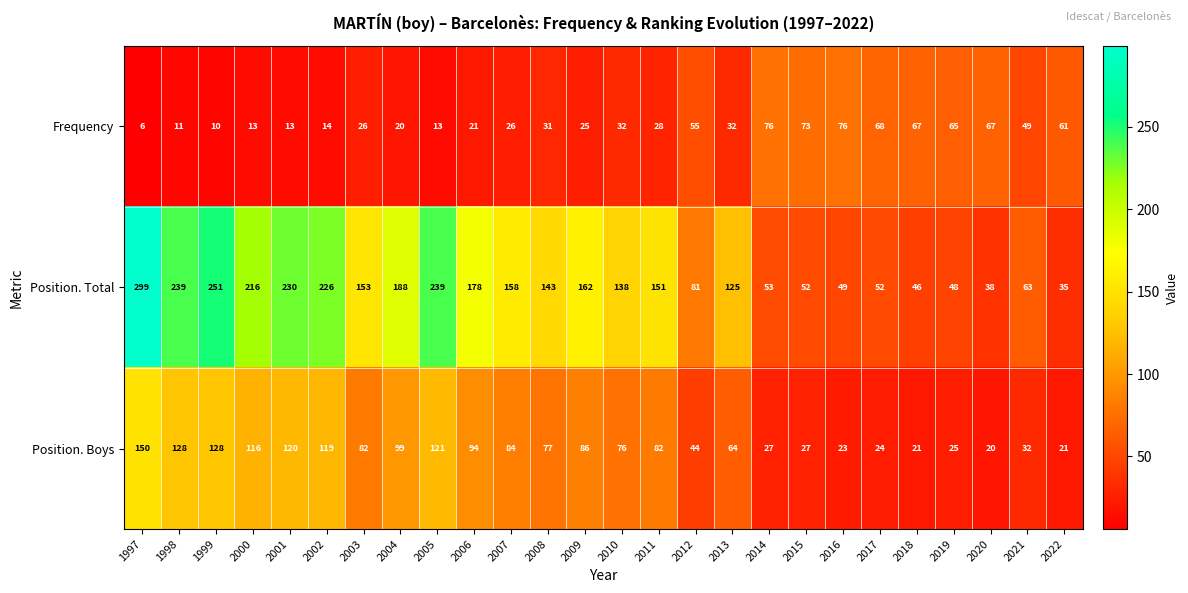

At which label is Position. Boys closest to 85?

2007